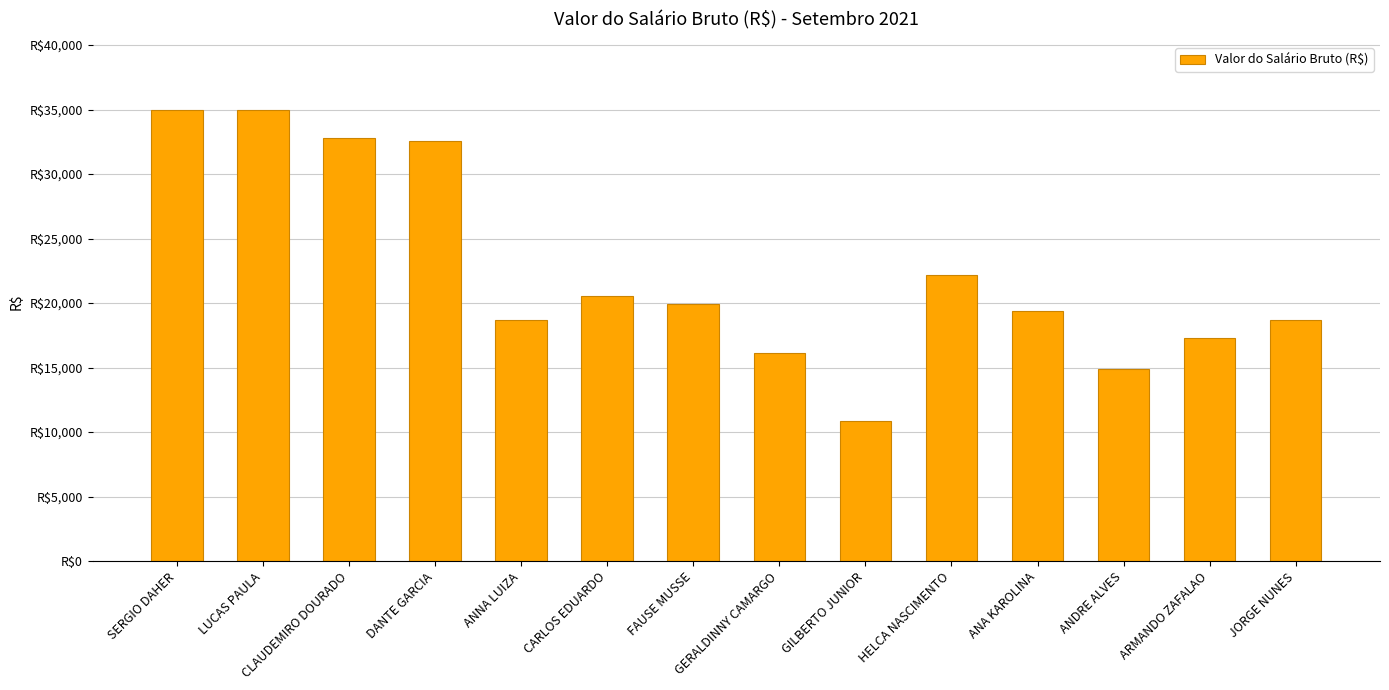

Does the chart contain any negative values?

No